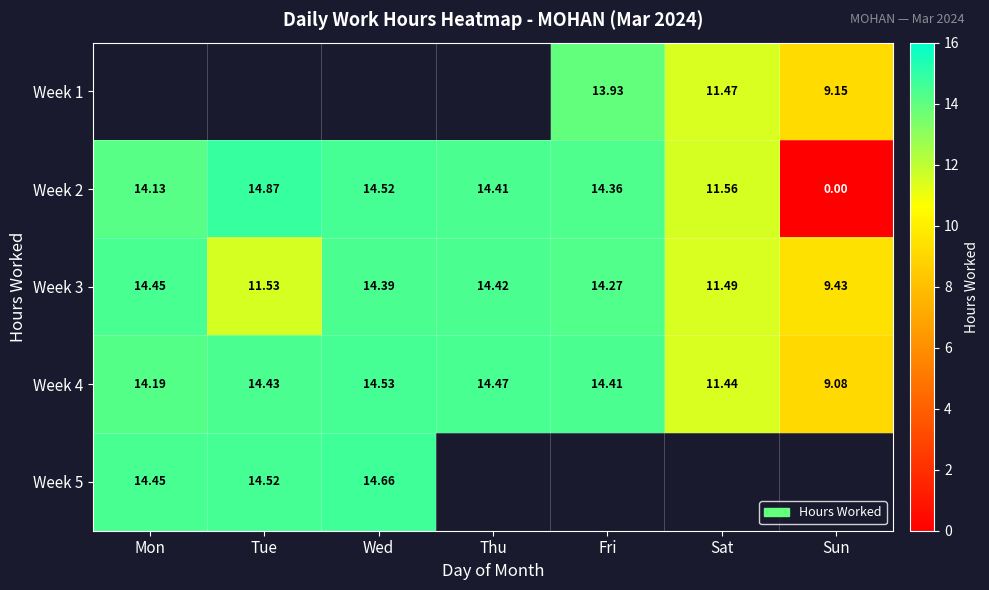

What is the average value of the Week 4 series?

13.2